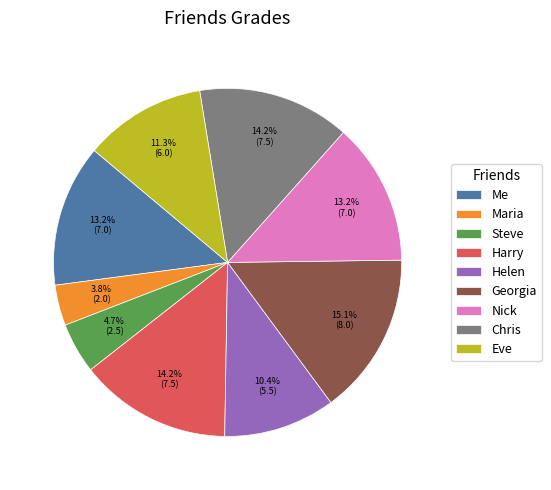

Is there a majority slice in this chart?

No